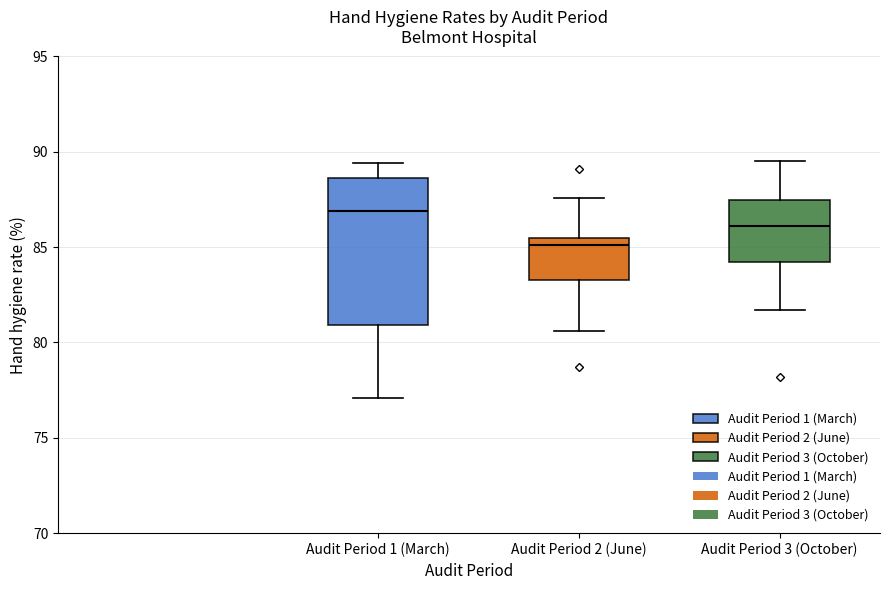

Where is the lower edge of the box for Audit Period 1 (March) on the y-axis? The values are not printed on the chart, so give them approximately, as read against the axis.

81.0